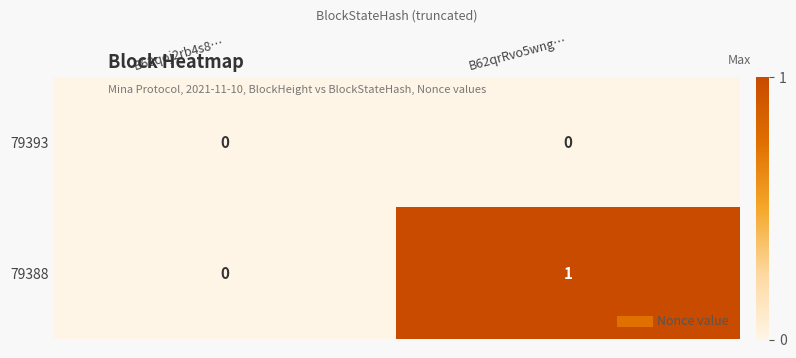

How many distinct data groups are displayed?

2